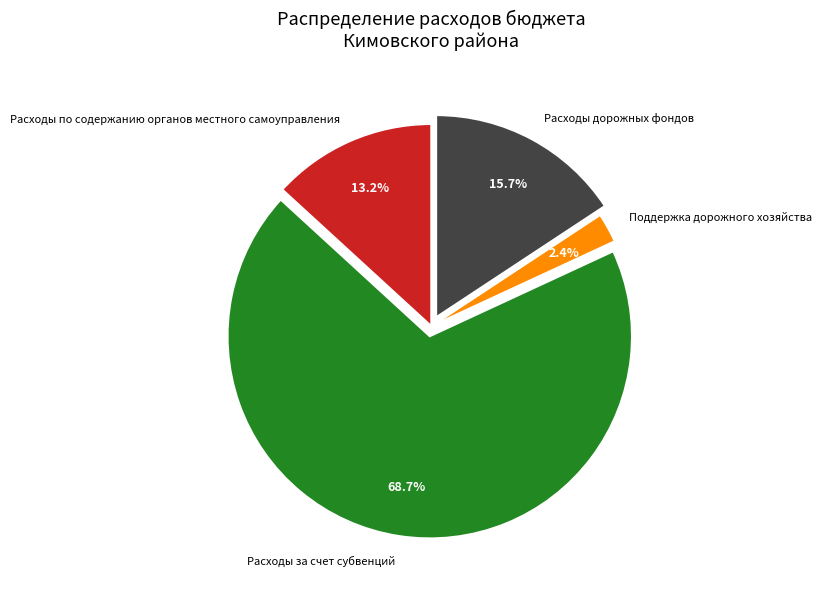

What is the smallest slice in the pie chart?

Поддержка дорожного хозяйства